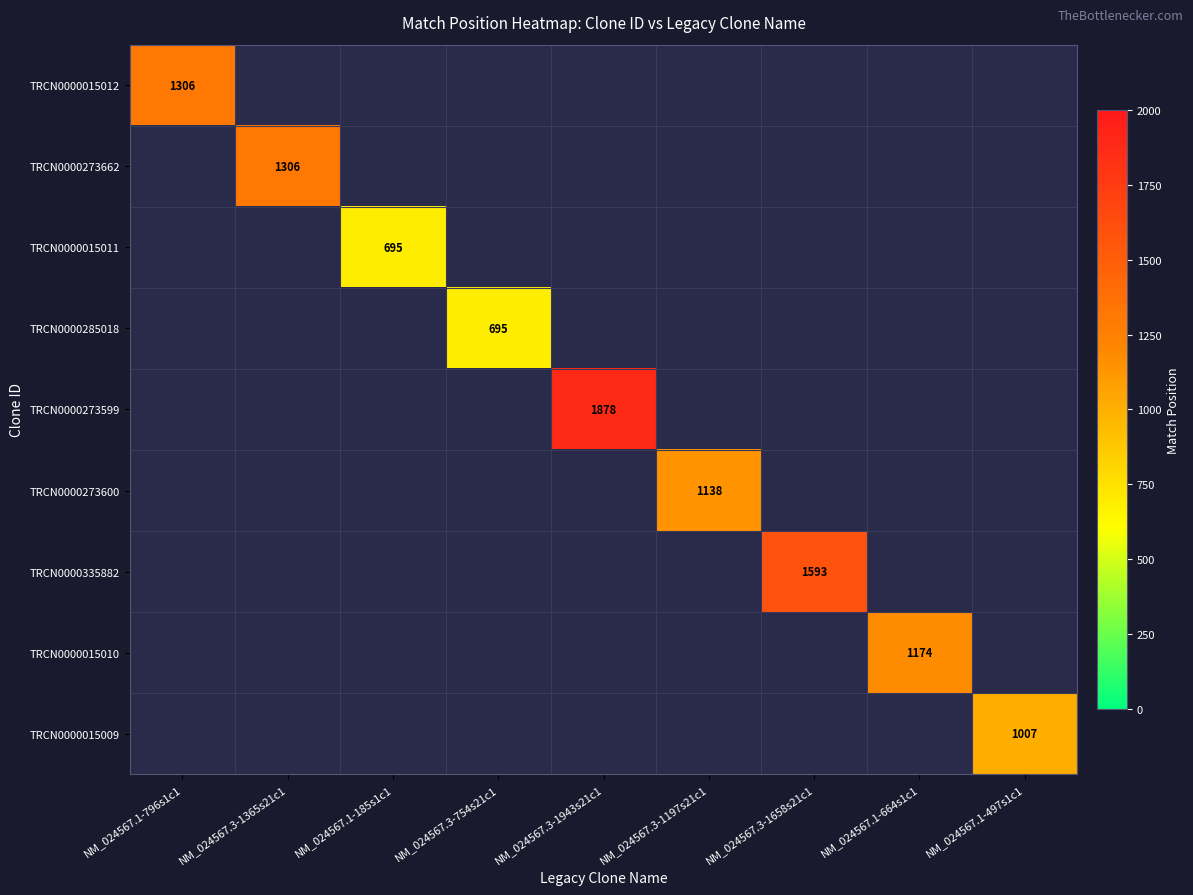

The value of TRCN0000015010 at NM_024567.1-664s1c1 is 791. True or false?

False